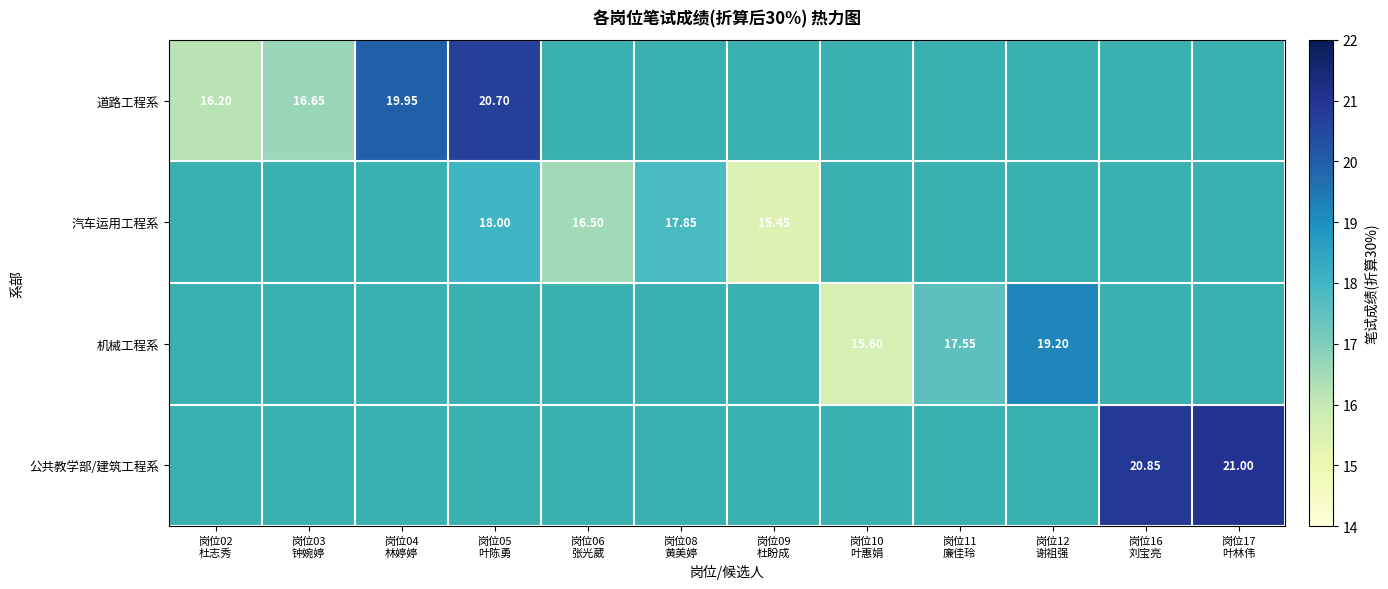

The 道路工程系 series shows 8.0 at 岗位02 杜志秀. True or false?

False